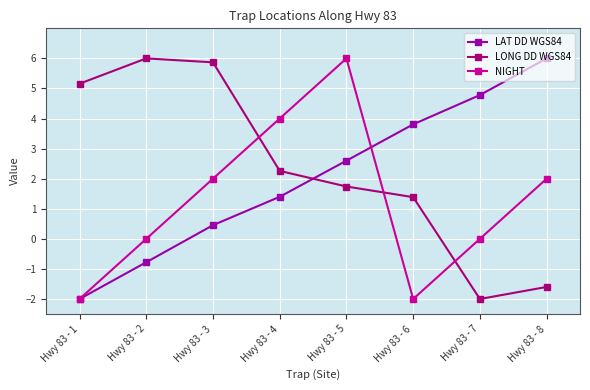

Does the chart display data point markers on the line(s)?

Yes